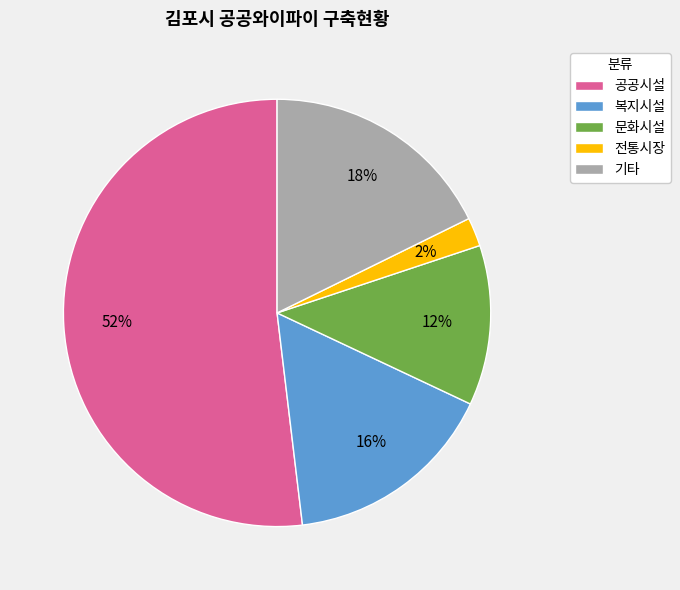

Approximately how many times larger is the value at 복지시설 compared to 문화시설?

1.3